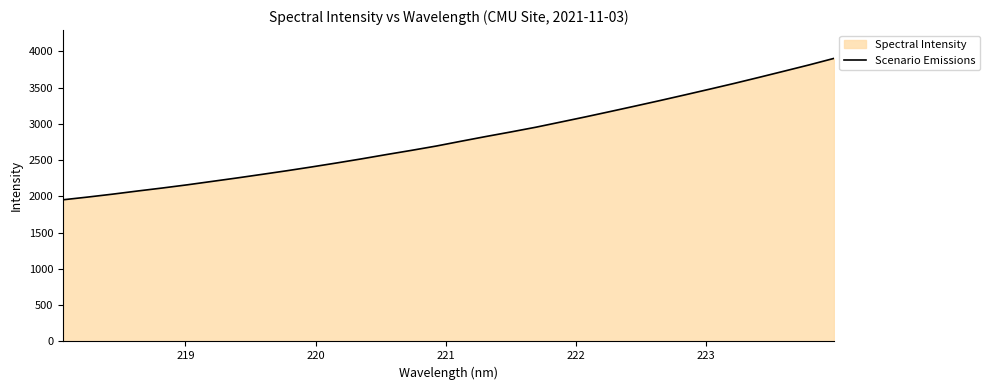

What is the minimum value shown in the chart?

1953.2